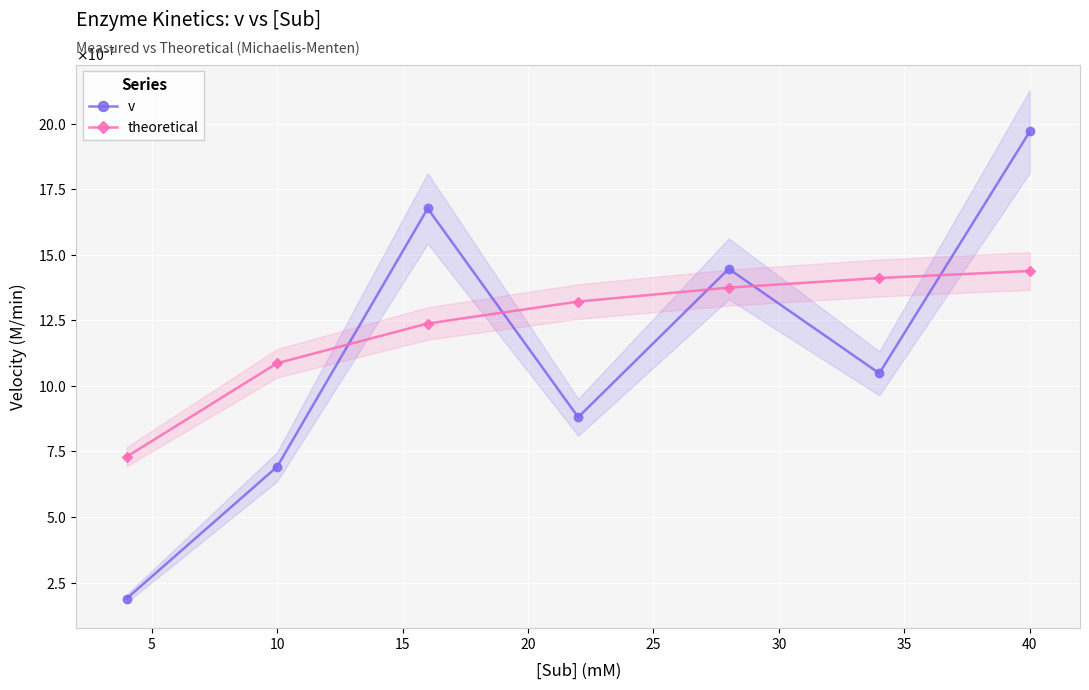

True or false: theoretical has more than 1 points higher than both neighbors.

False